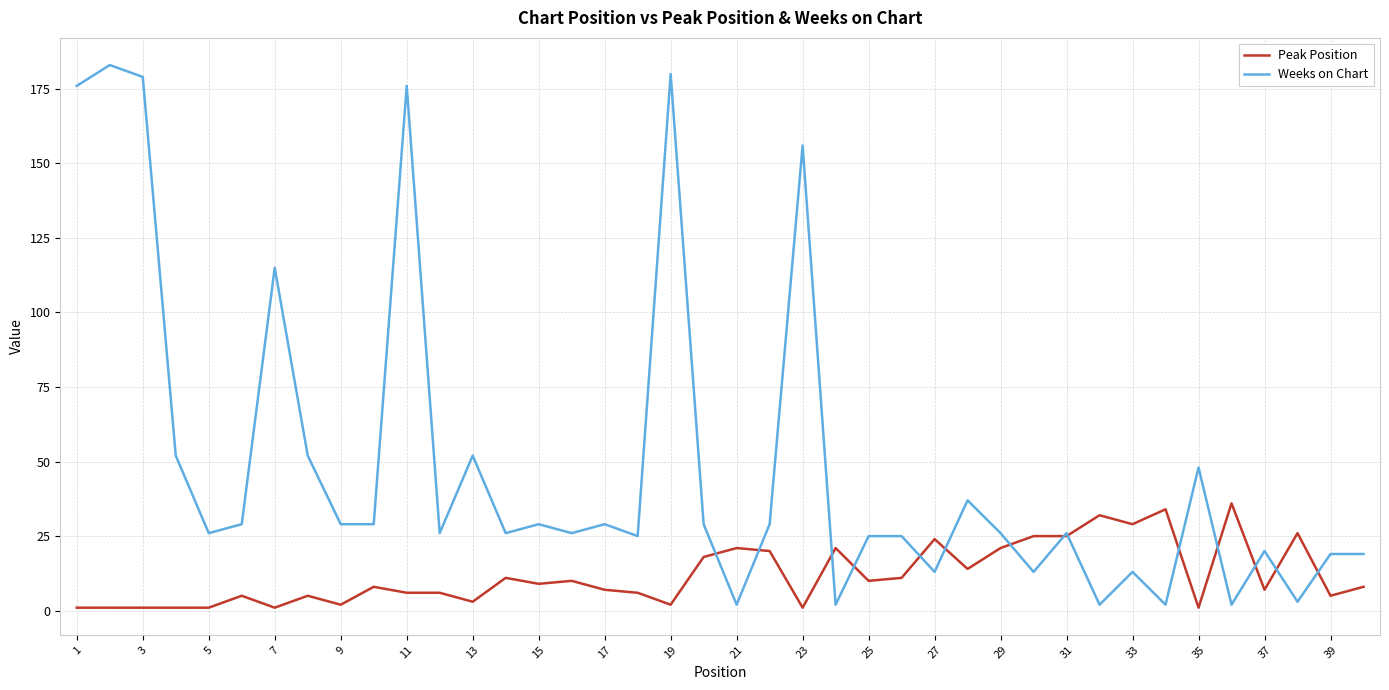

List the series in order of their peak value, highest first.

Weeks on Chart, Peak Position